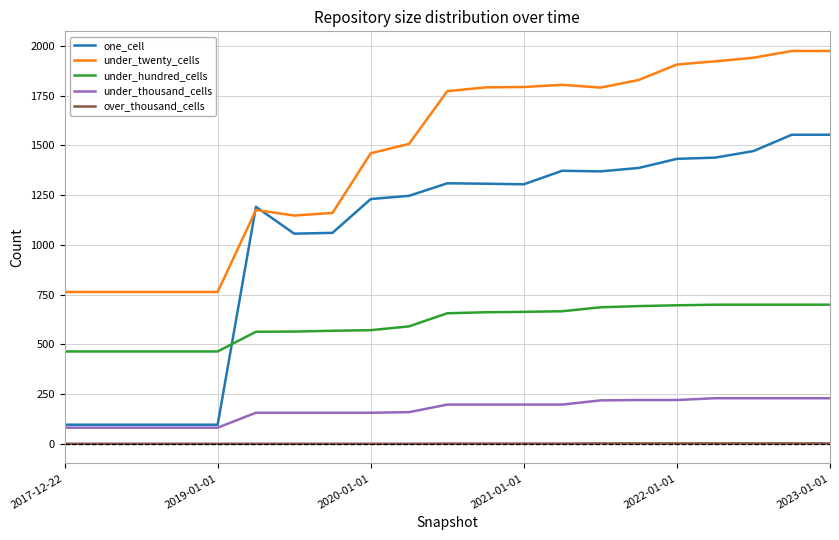

What is the minimum value for under_twenty_cells?

763